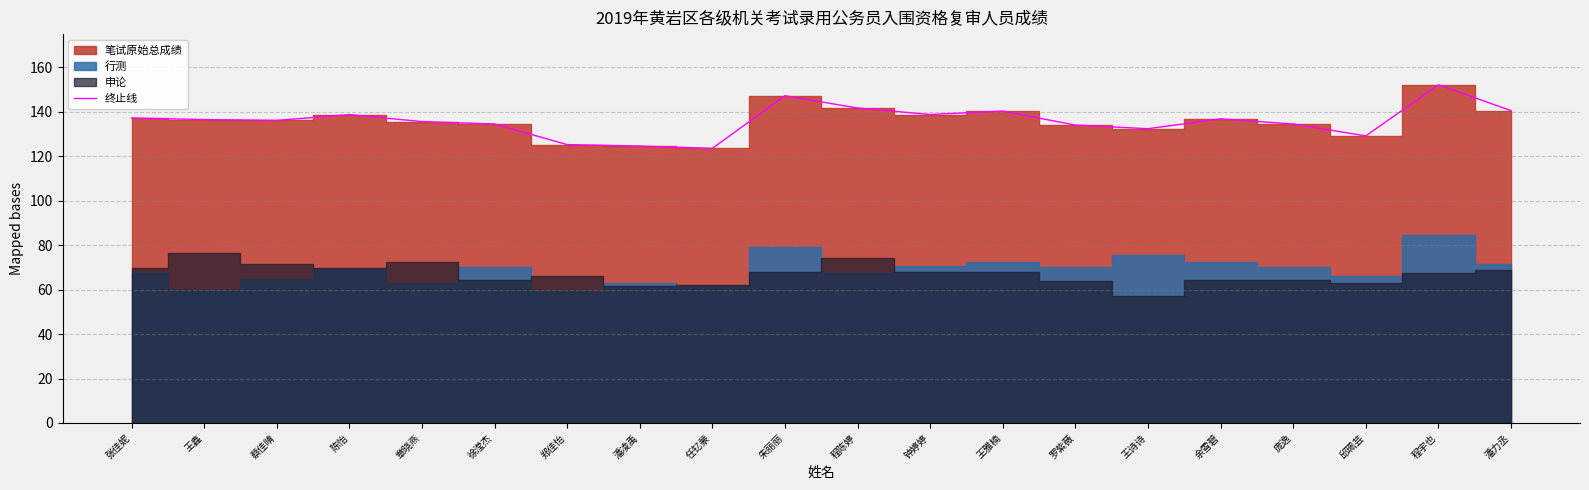

Reading left to right, what are all the values shown in this chart?

137.2	136.5	136.1	138.7	135.6	134.5	125.2	124.6	123.5	147.2	141.7	138.8	140.3	134.0	132.4	136.8	134.5	129.2	152.1	140.5